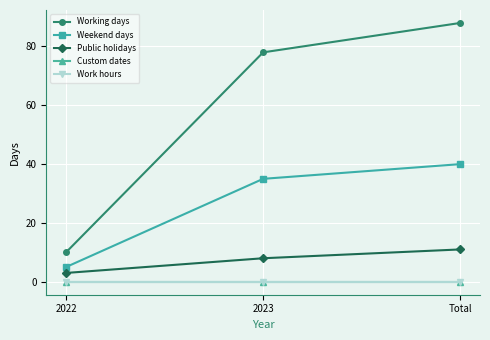

Is this an area chart (filled region under the line)?

No